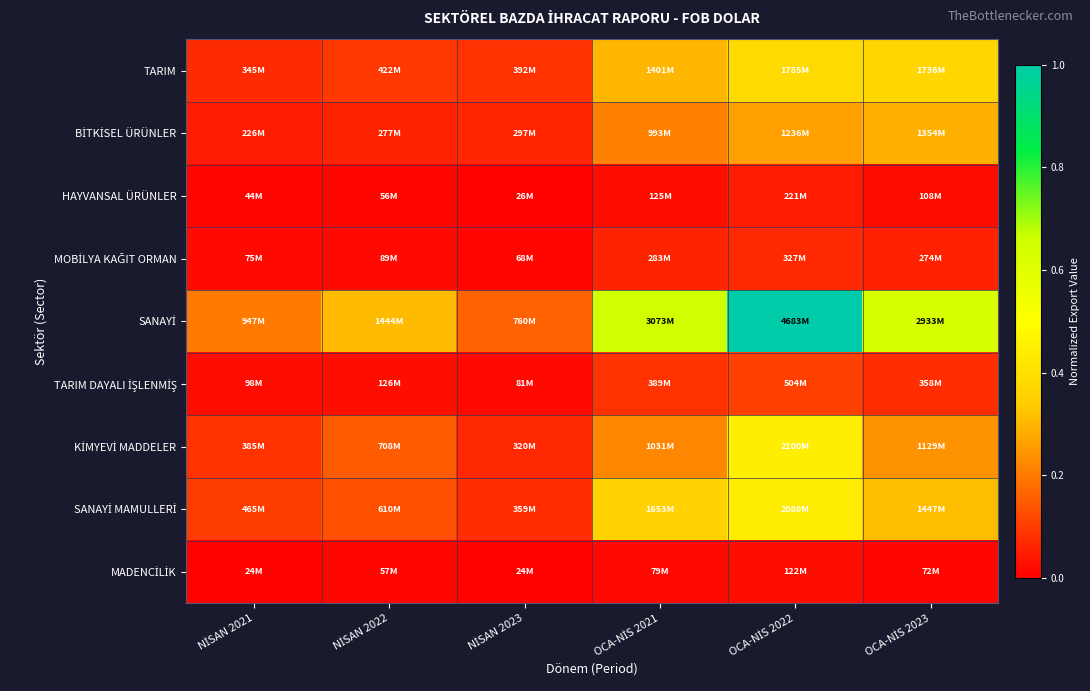

Which series has the largest range (max minus min)?

SANAYİ